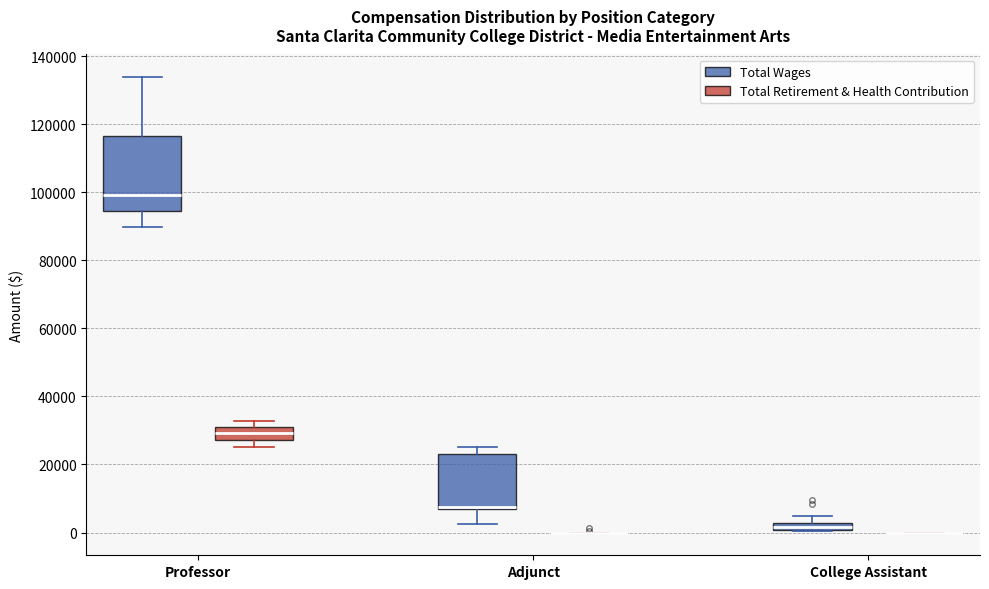

Comparing the boxes themselves (not the whiskers), which one is the tallest?

Professor (Total Wages)